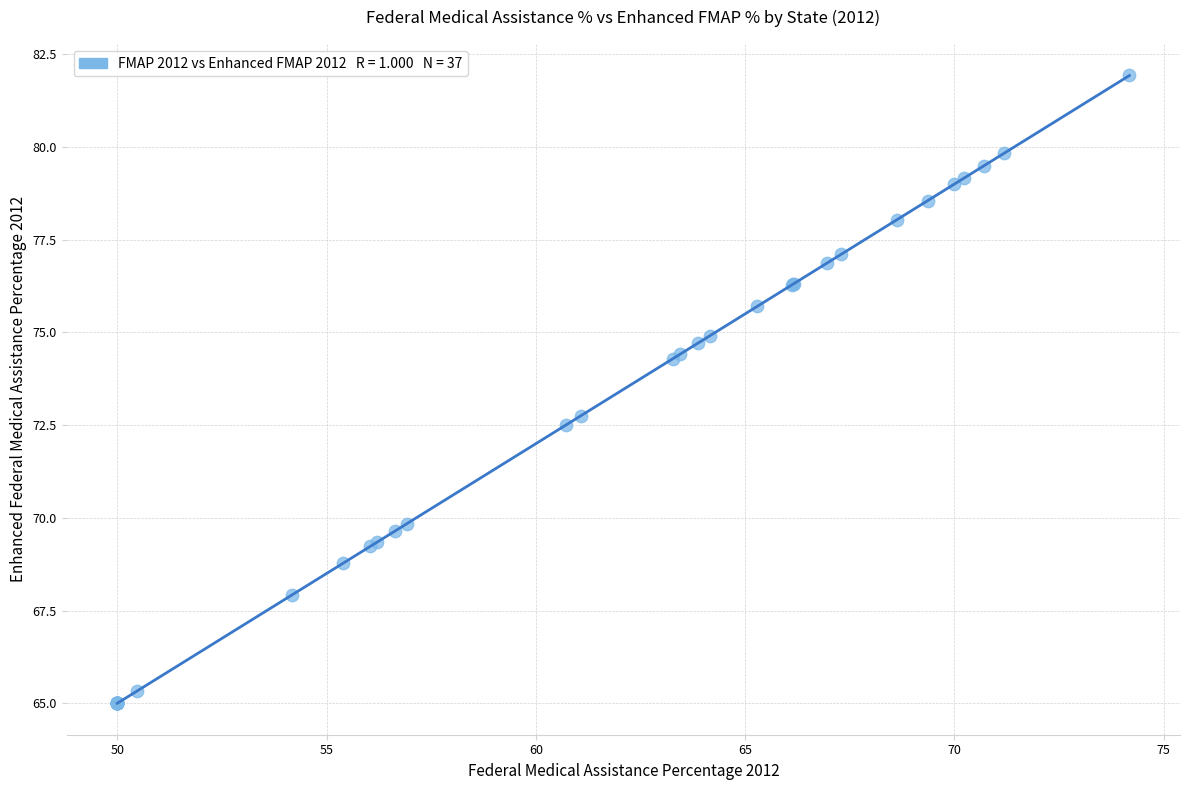

What Y value in the scatter plot is closest to 73?

72.8